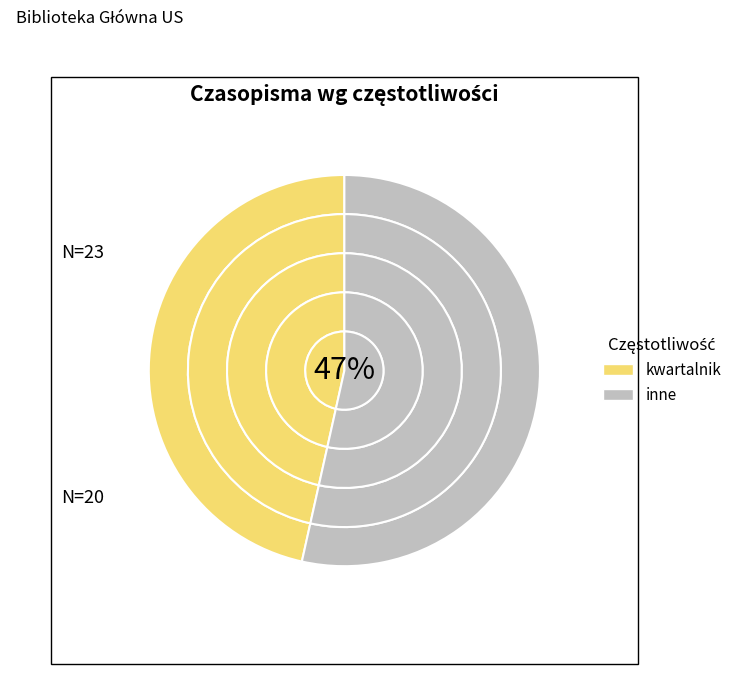

Is there a majority slice in this chart?

No